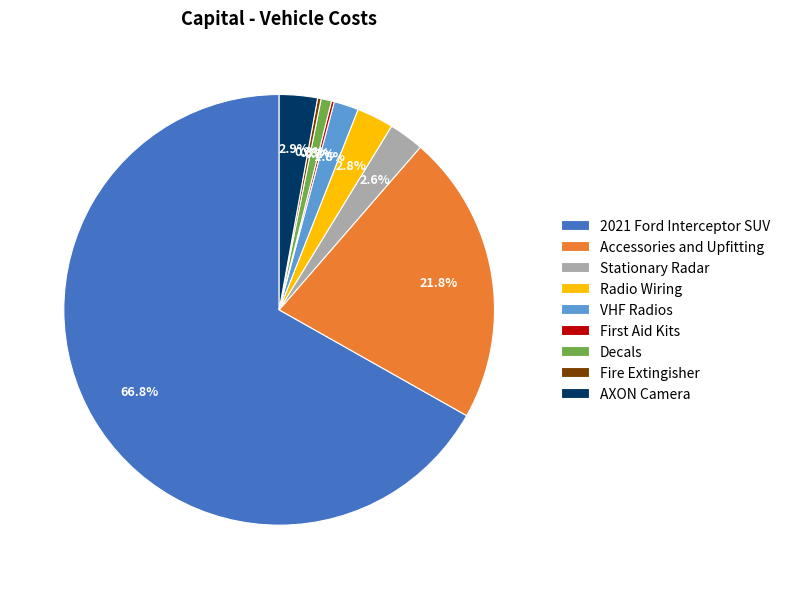

What is the largest slice in the pie chart?

2021 Ford Interceptor SUV